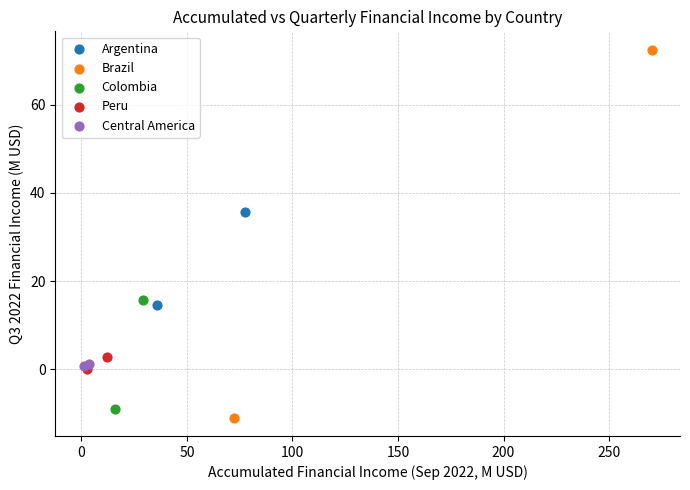

Which series contains the highest Y value?

Brazil